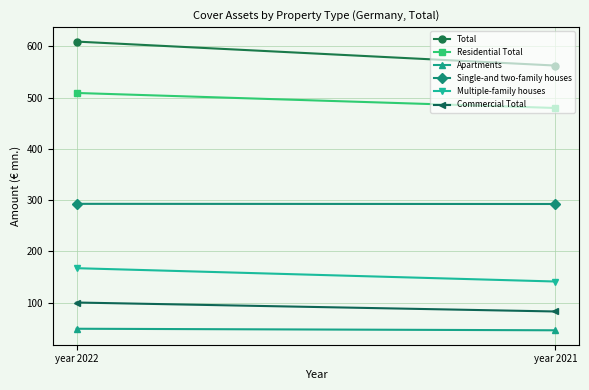

List the series in order of their peak value, highest first.

Total, Residential Total, Single-and two-family houses, Multiple-family houses, Commercial Total, Apartments